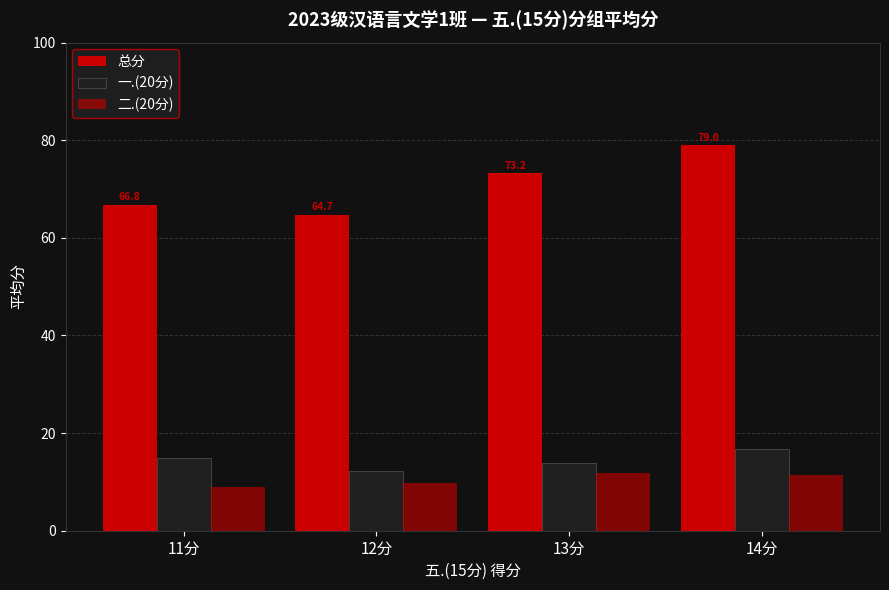

At which label does 一.(20分) reach its peak?

14分